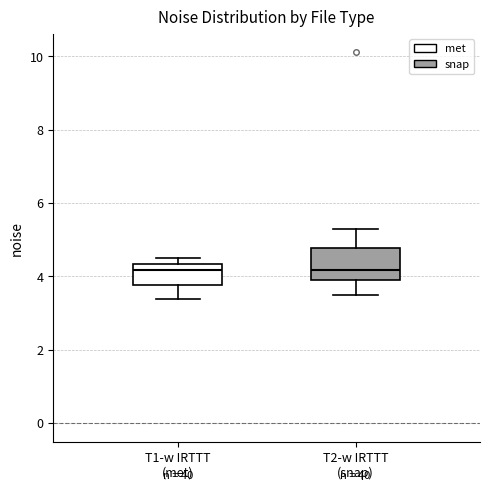

Reading left to right, transcribe this box plot: for each box, give where its median line is, the range the box spans, and where its two whiskers end, as read against the y-axis. The values are not printed on the chart, so give them approximately, as read against the axis.

T1-w IRTTT (met): median 4.2, box 3.8 to 4.4, whiskers 3.4 to 4.6
T2-w IRTTT (snap): median 4.2, box 3.8 to 4.8, whiskers 3.4 to 5.2